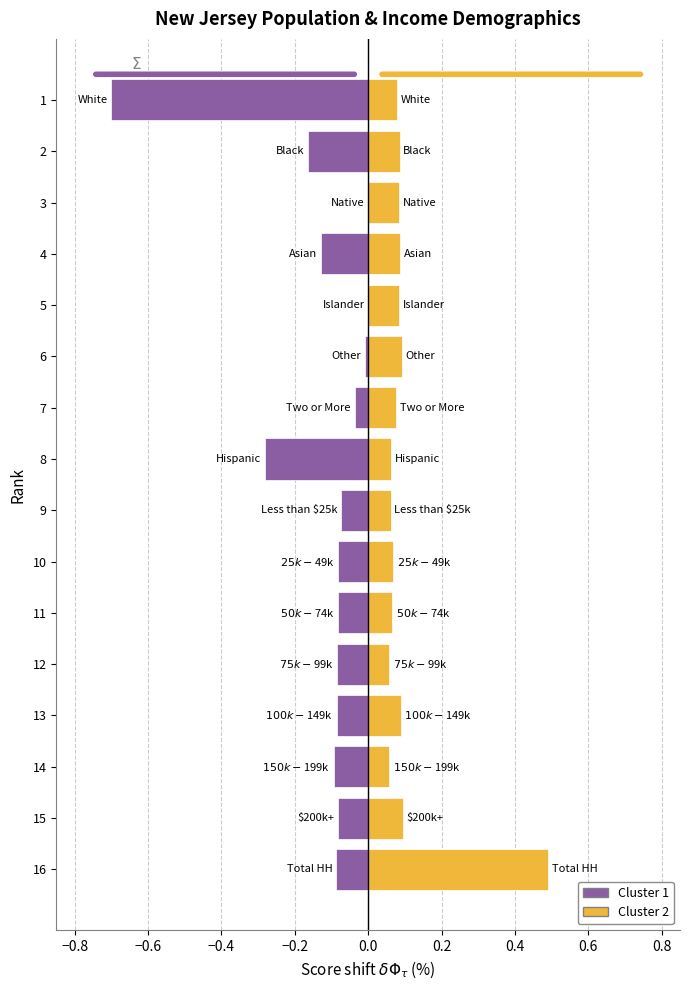

Count the number of categories in the chart.

16